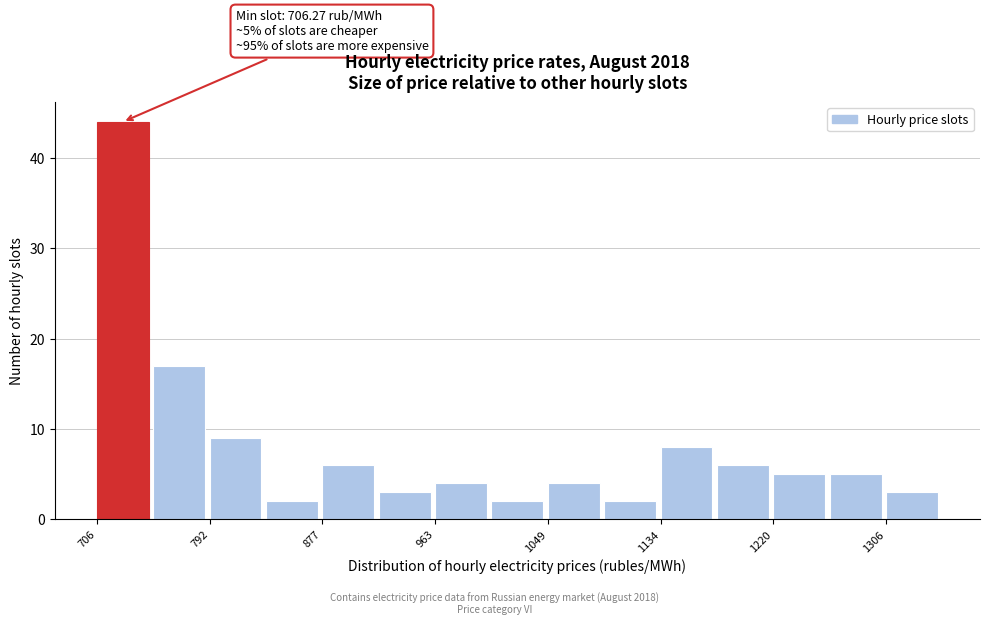

Which range on the x-axis has the tallest bar?

710 to 750